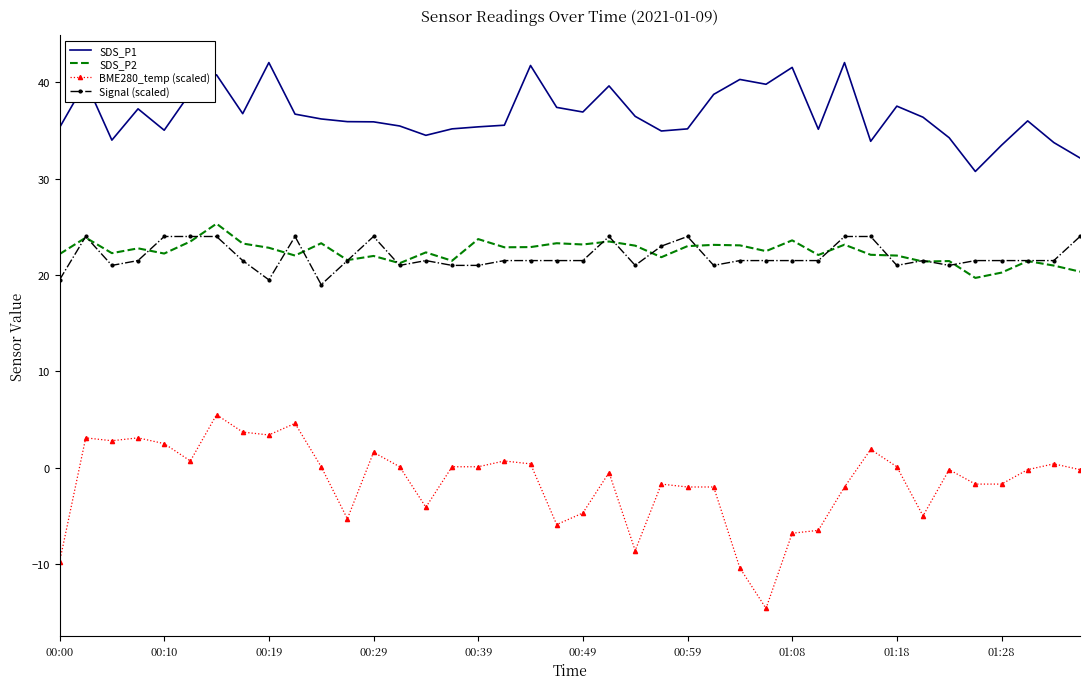

Which series has the largest range (max minus min)?

BME280_temp (scaled)